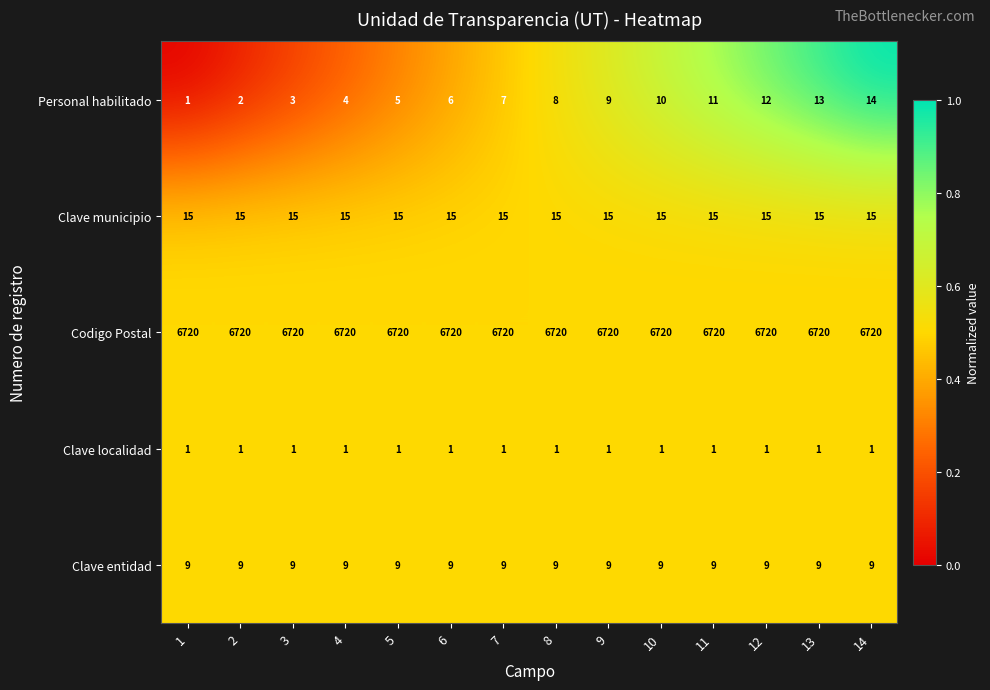

The value of Clave entidad at 2 is 15. True or false?

False